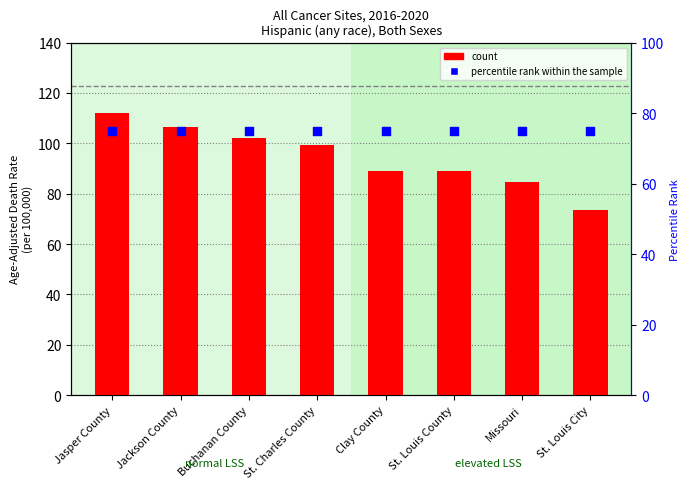

Between St. Charles County and St. Louis County, which is larger?

St. Charles County